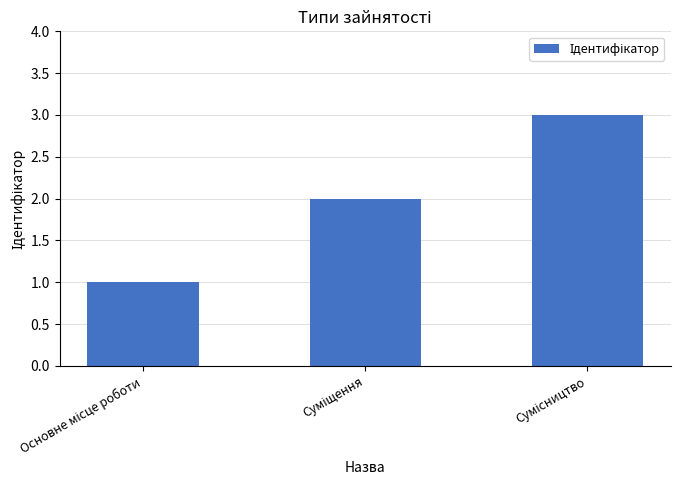

What is the greatest value displayed?

3